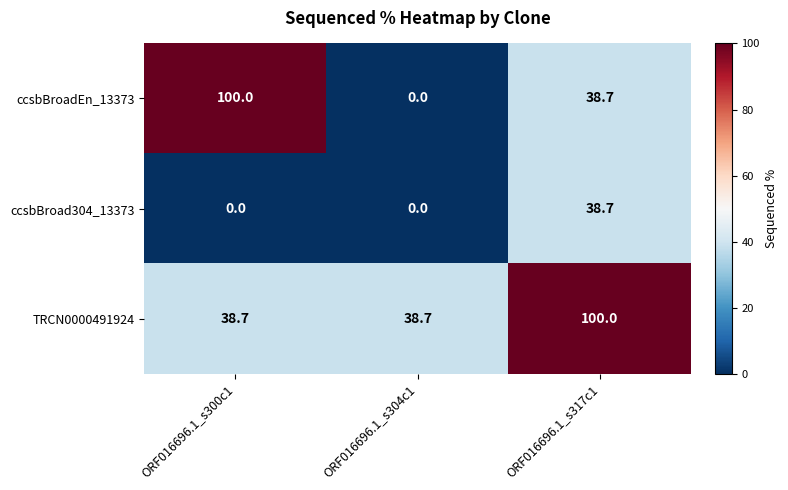

Is it true that ccsbBroad304_13373 equals 16.3 at ORF016696.1_s304c1?

False